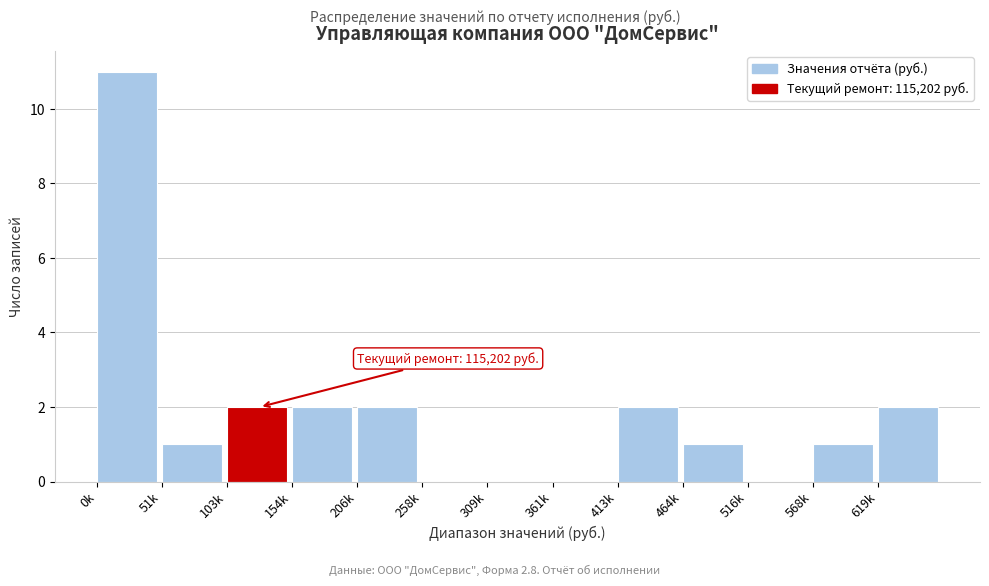

Reading left to right, transcribe all the data shown in this chart.

0k=11	51k=1	103k=2	154k=2	206k=2	258k=0	309k=0	361k=0	413k=2	464k=1	516k=0	568k=1	619k=2